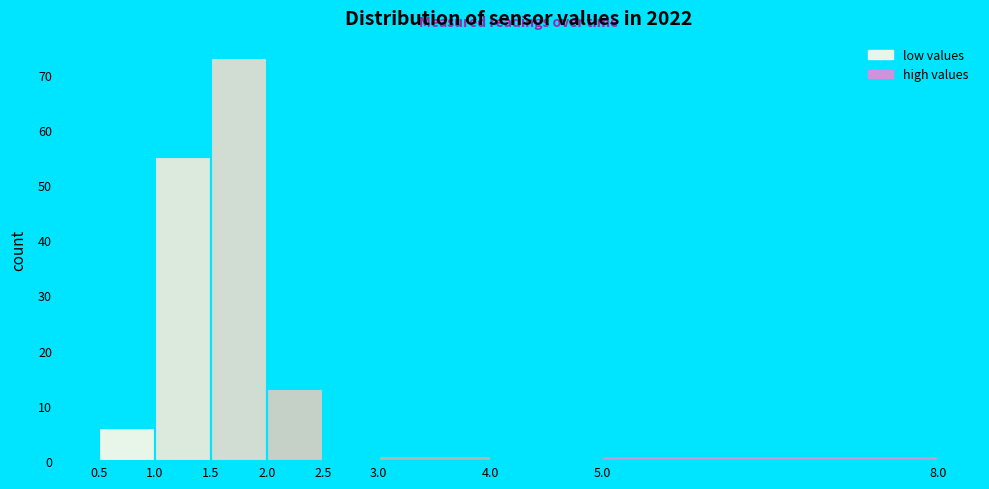

How tall is the bar that spans 5.0 to 8.0 on the x-axis? The values are not printed on the chart, so give them approximately, as read against the axis.

1